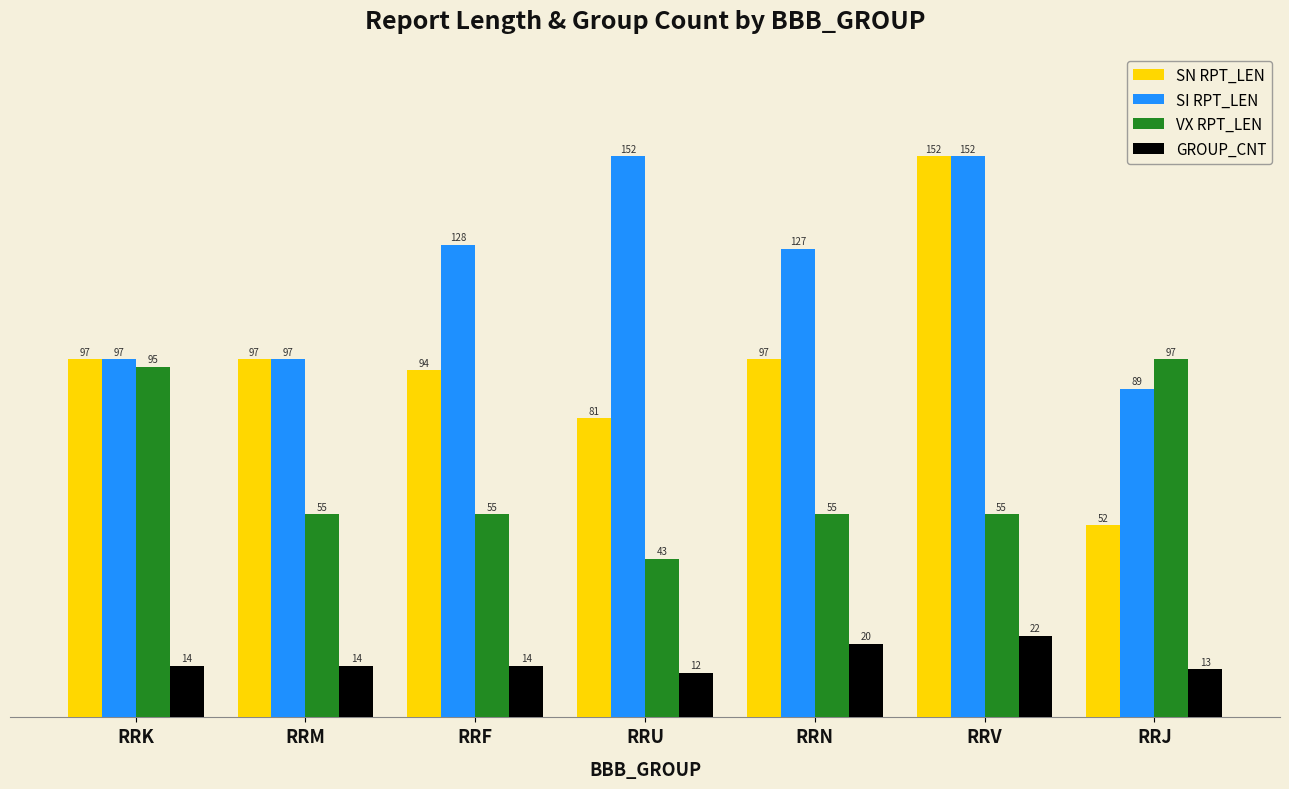

Which series changed the most between RRU and RRJ?

SI RPT_LEN